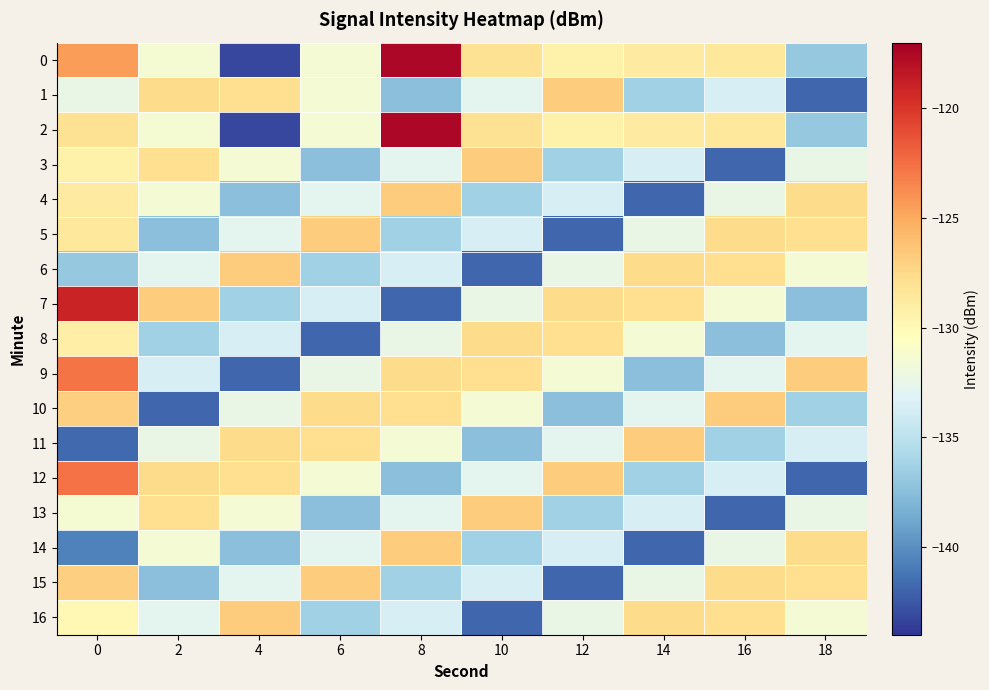

Which category has the highest value across all series?

8